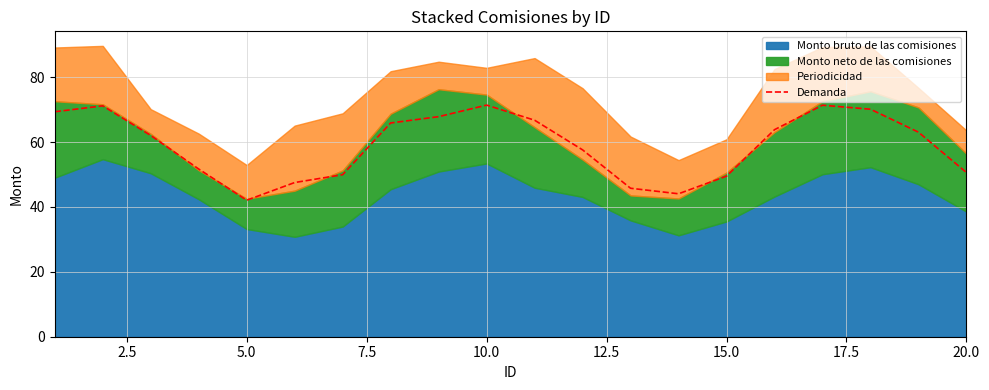

What is the average value?

59.1